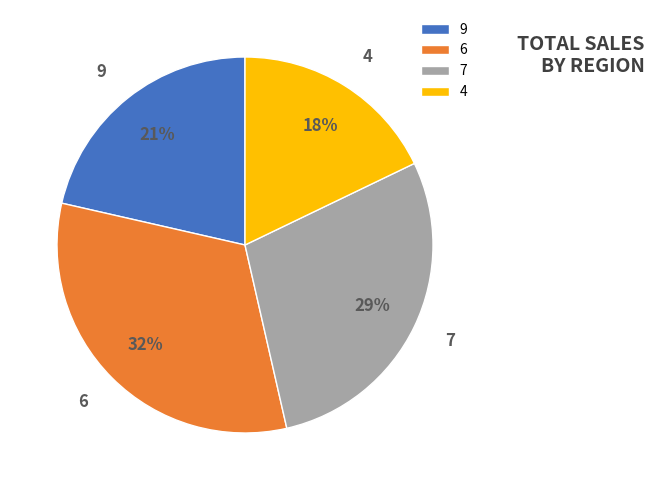

To the nearest percent, what is the average slice percentage?

25%